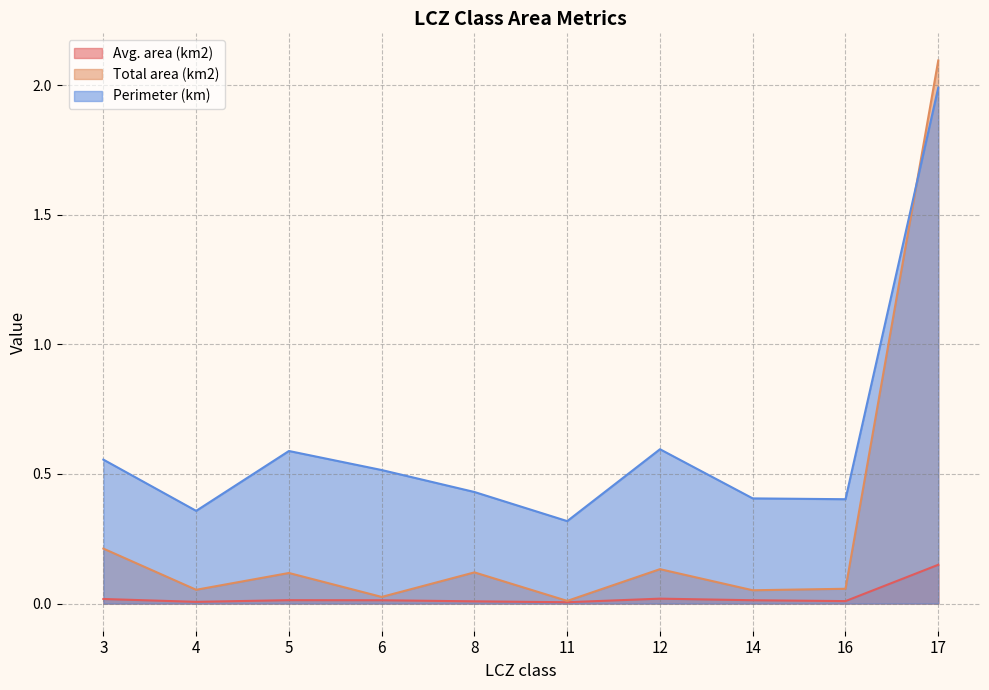

How many categories are shown in the chart?

10